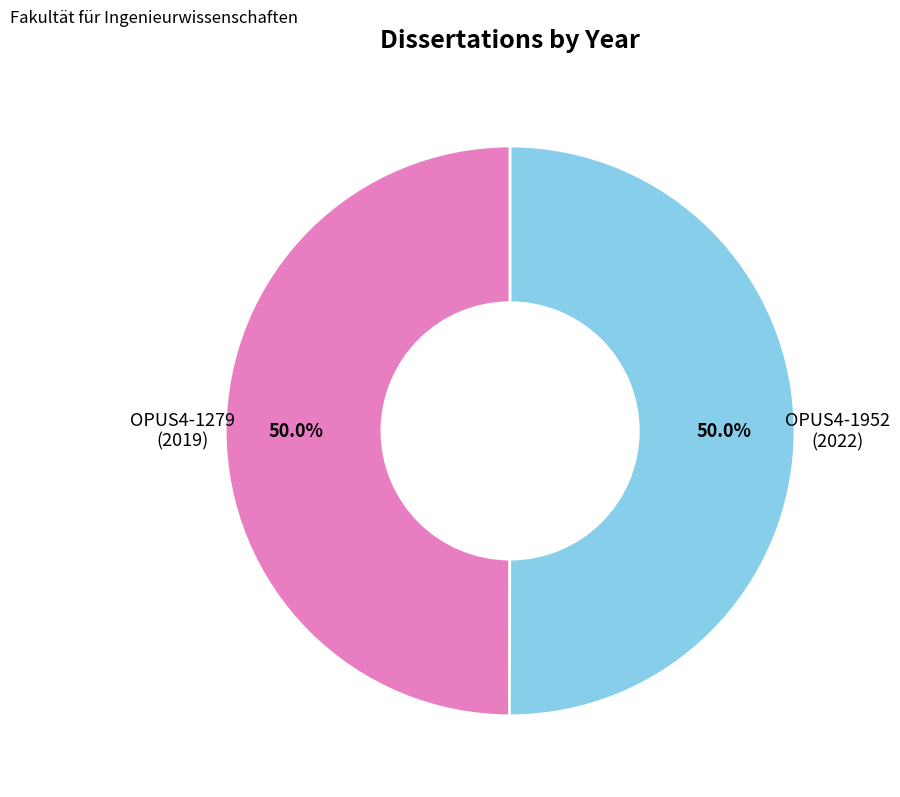

Count the number of slices in the pie.

2